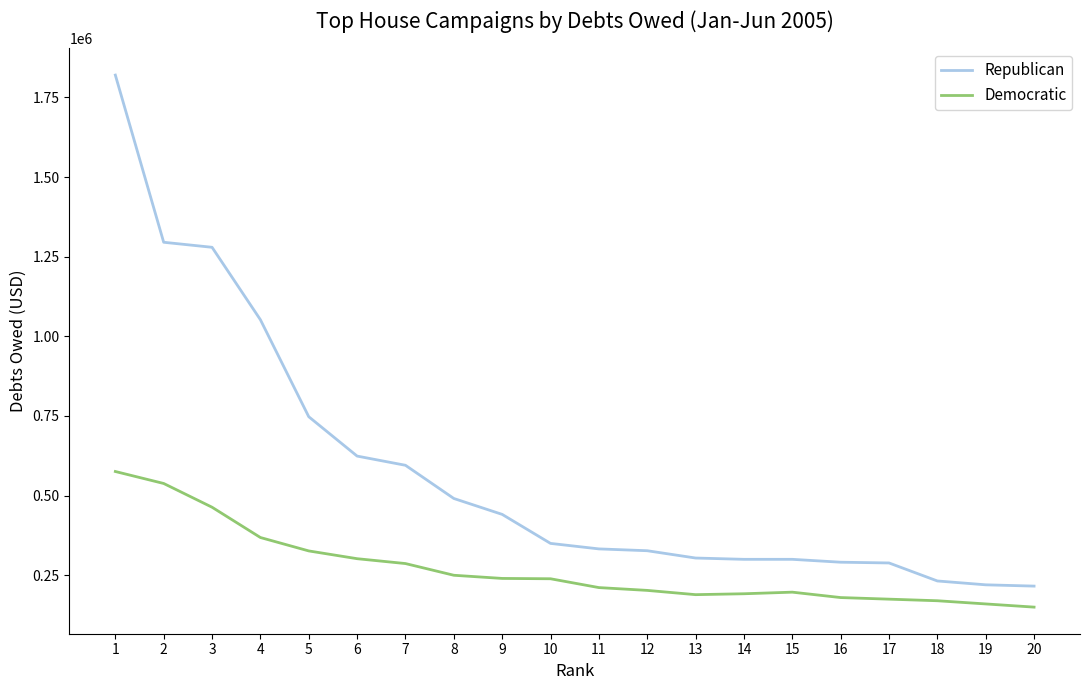

The value of Democratic at 7 is 489472.5. True or false?

False